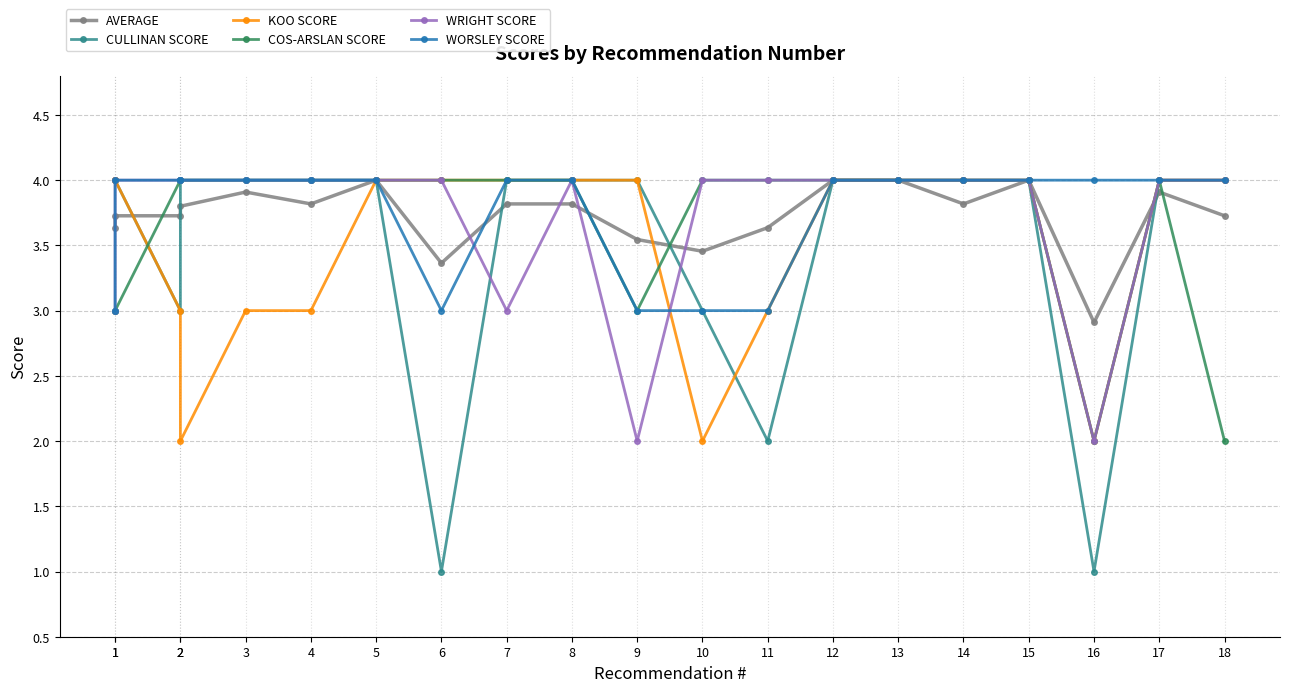

Reading left to right, what are all the values shown in this chart?

AVERAGE: 3.6	3.7	3.7	3.8	3.9	3.8	4.0	3.4	3.8	3.8	3.5	3.5	3.6	4.0	4.0	3.8	4.0	2.9	3.9	3.7
CULLINAN SCORE: 4.0	4.0	3.0	4.0	4.0	4.0	4.0	1.0	4.0	4.0	4.0	3.0	2.0	4.0	4.0	4.0	4.0	1.0	4.0	4.0
KOO SCORE: 4.0	4.0	3.0	2.0	3.0	3.0	4.0	4.0	4.0	4.0	4.0	2.0	3.0	4.0	4.0	4.0	4.0	2.0	4.0	4.0
COS-ARSLAN SCORE: 3.0	3.0	4.0	4.0	4.0	4.0	4.0	4.0	4.0	4.0	3.0	4.0	4.0	4.0	4.0	4.0	4.0	2.0	4.0	2.0
WRIGHT SCORE: 3.0	4.0	4.0	4.0	4.0	4.0	4.0	4.0	3.0	4.0	2.0	4.0	4.0	4.0	4.0	4.0	4.0	2.0	4.0	4.0
WORSLEY SCORE: 3.0	4.0	4.0	4.0	4.0	4.0	4.0	3.0	4.0	4.0	3.0	3.0	3.0	4.0	4.0	4.0	4.0	4.0	4.0	4.0